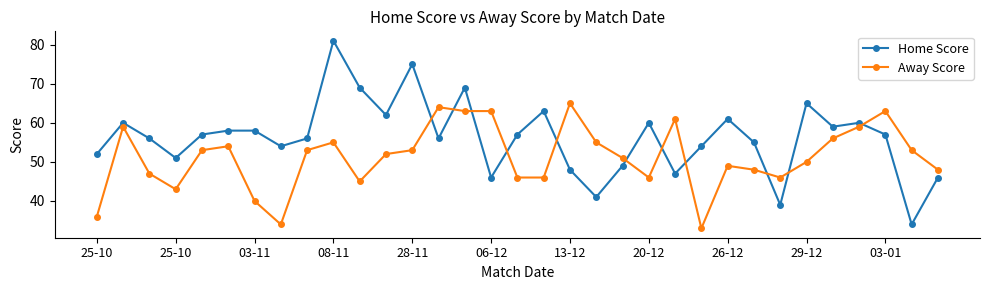

What are all the series names shown in the legend?

Home Score, Away Score